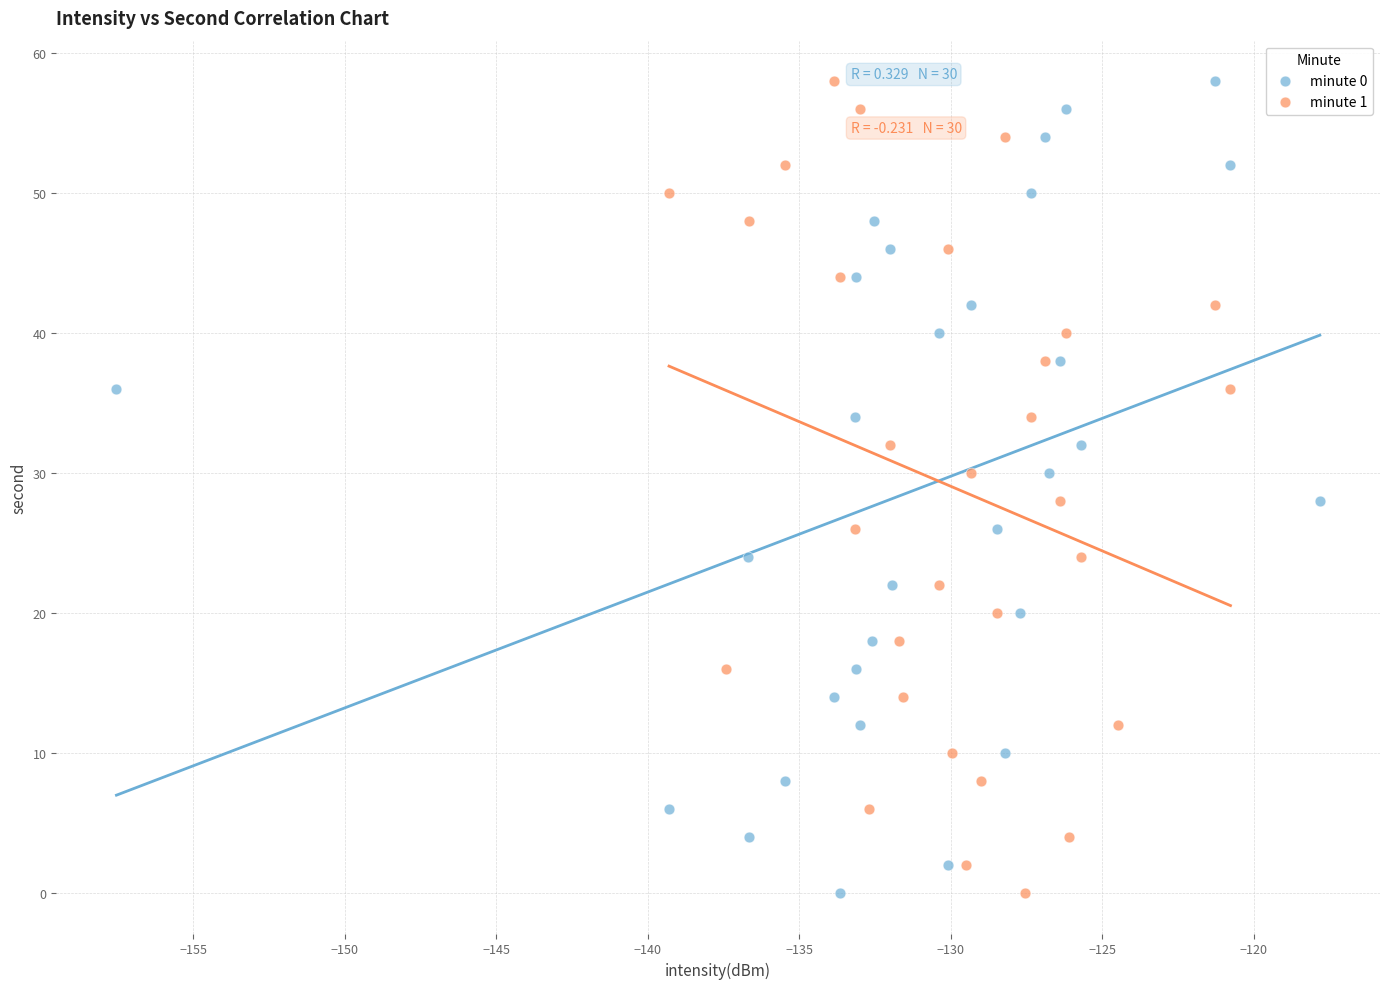

What are all the series names shown in the legend?

minute 0, minute 1